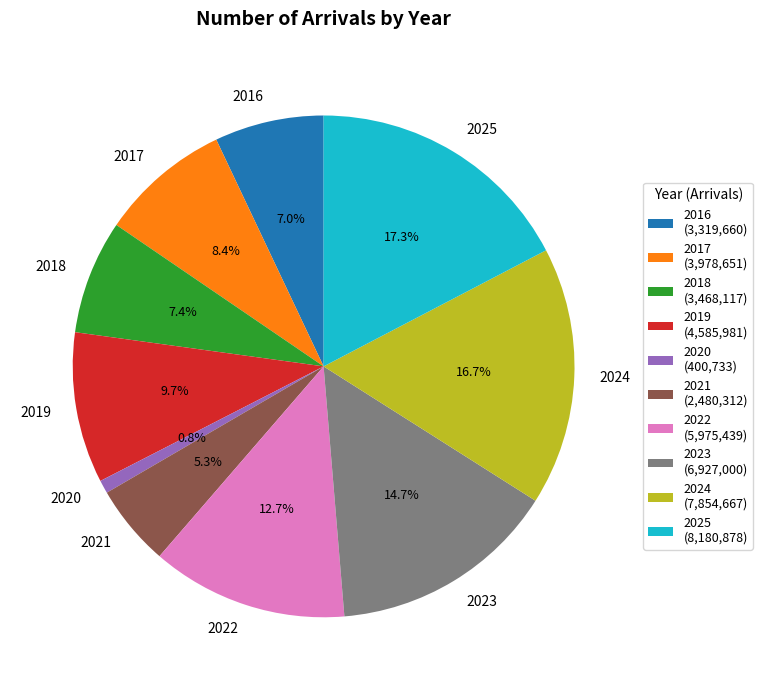

To the nearest percent, what is the average slice percentage?

10%